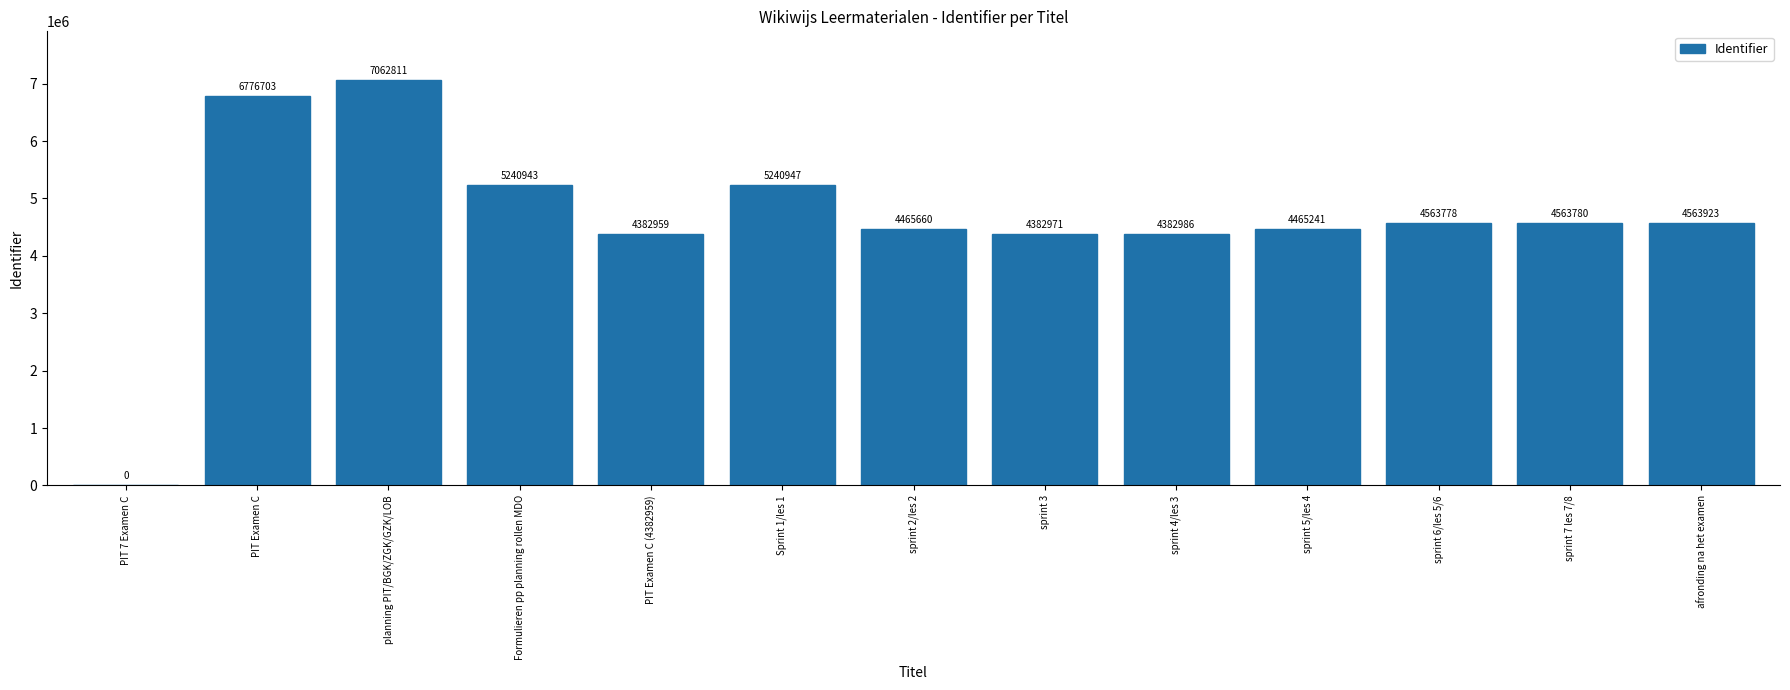

What is the change in value from sprint 4/les 3 to afronding na het examen?

+180937